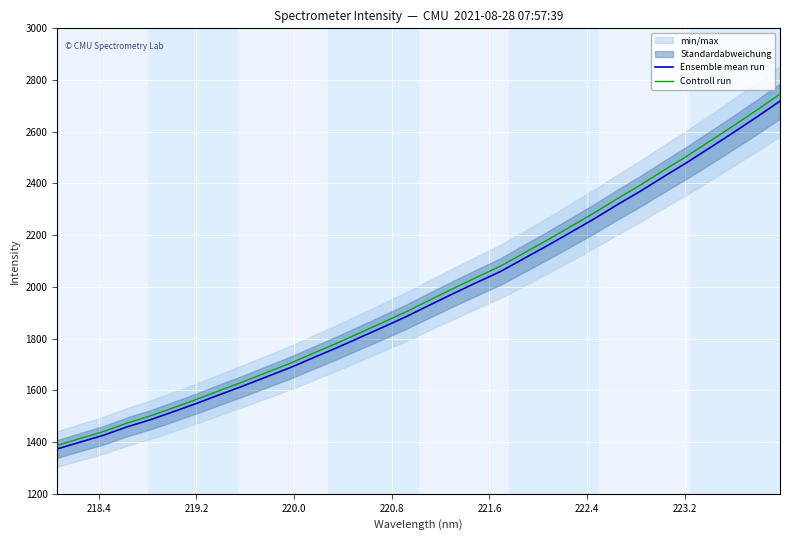

True or false: Controll run has a value of 3789.9 at 27.

False